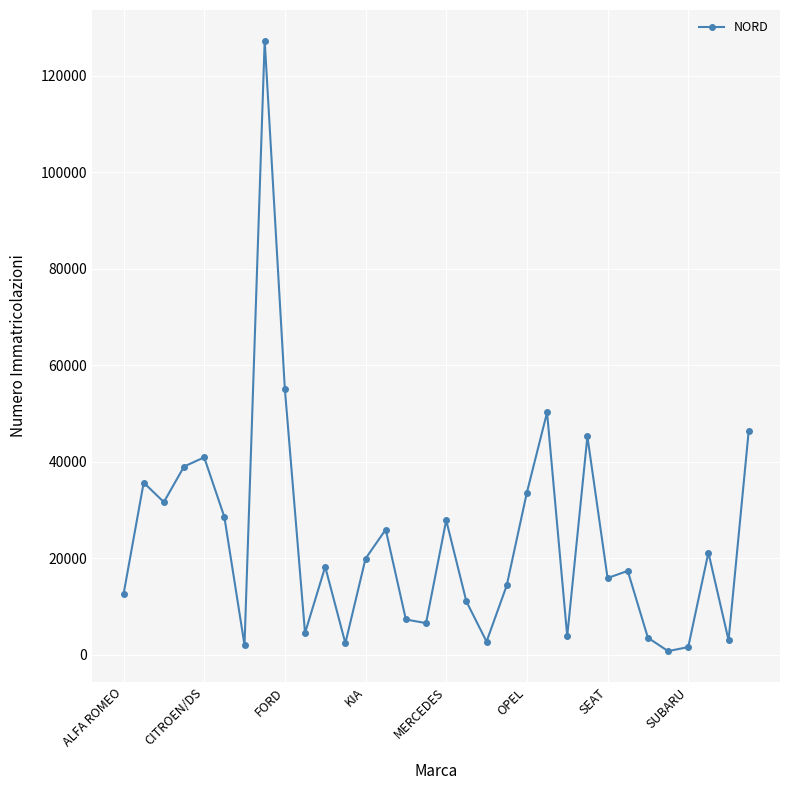

What is the greatest value displayed?

127293